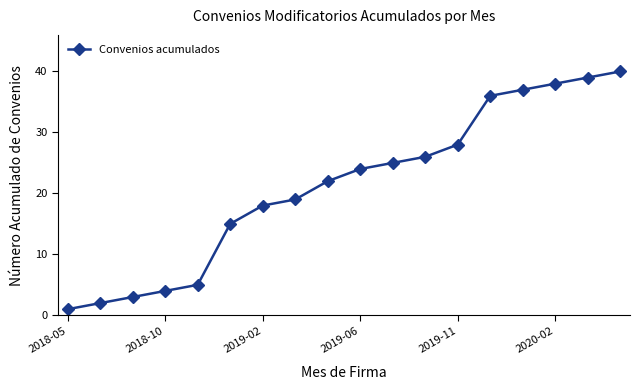

What is the average value?

21